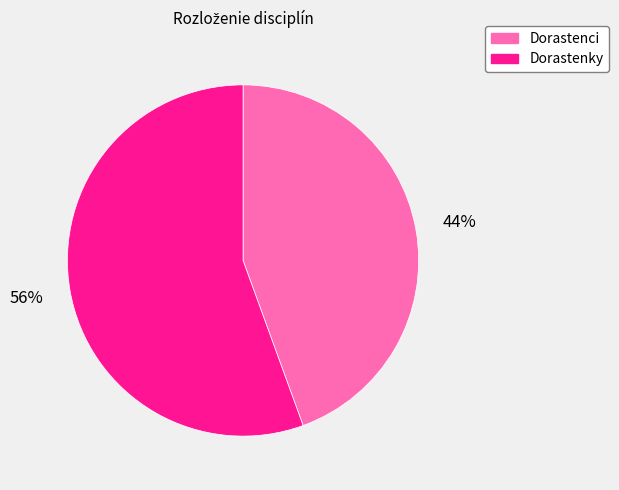

Is there a majority slice in this chart?

Yes